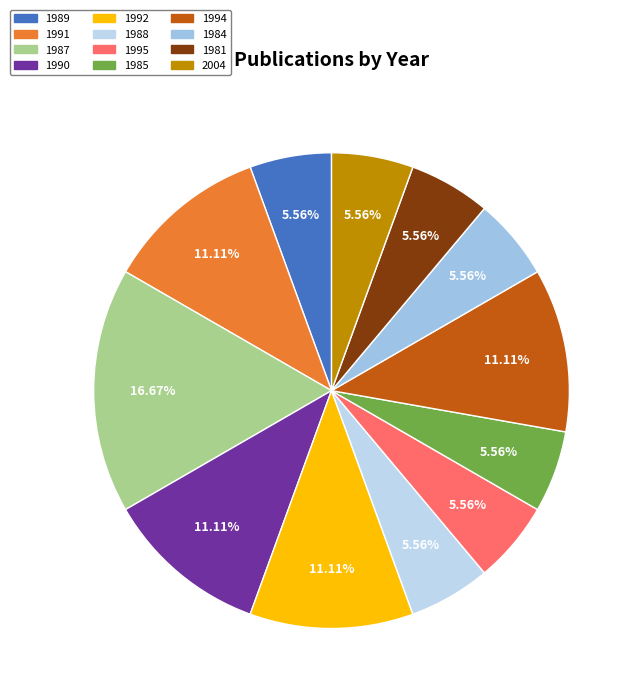

To the nearest percent, what is the average slice percentage?

8%